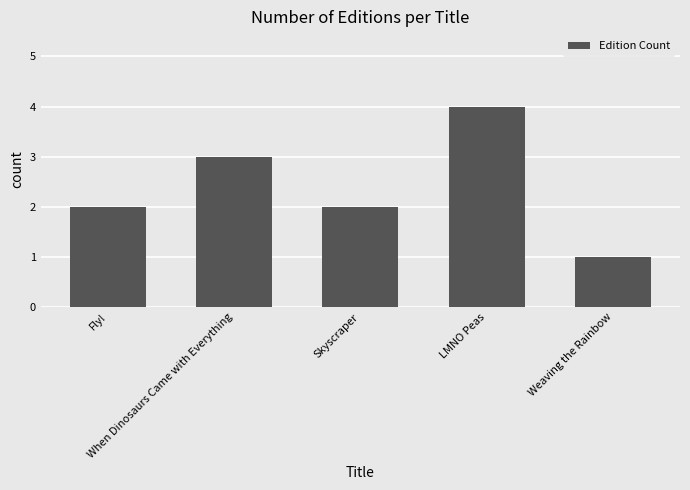

How many bars are there in total?

5